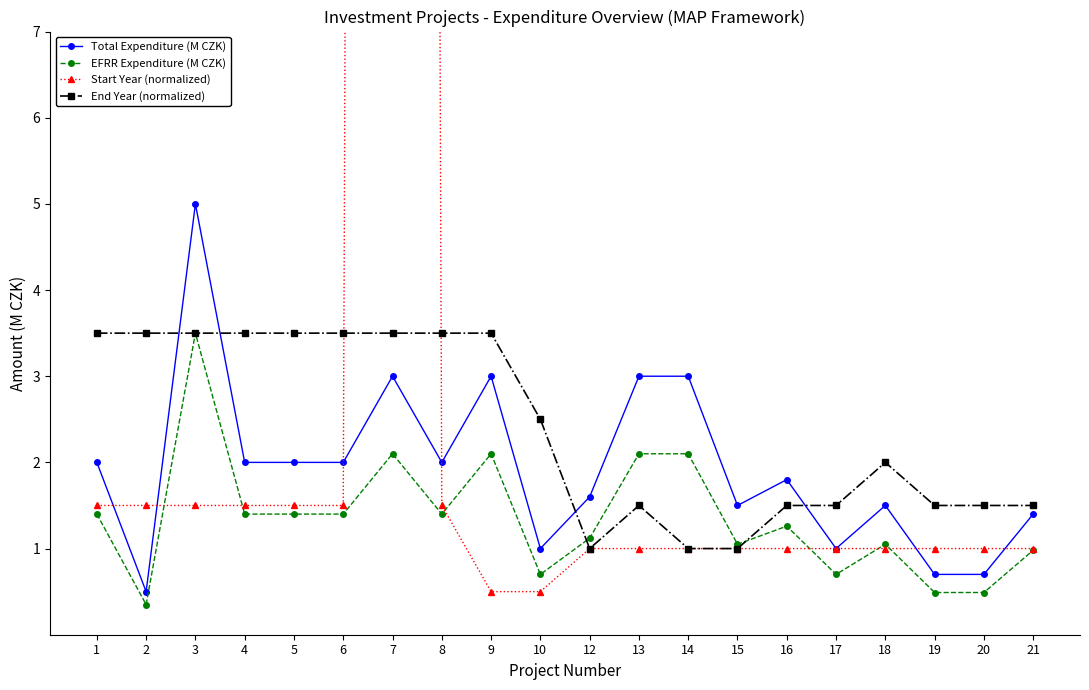

Which series changed the most between 2 and 18?

End Year (normalized)